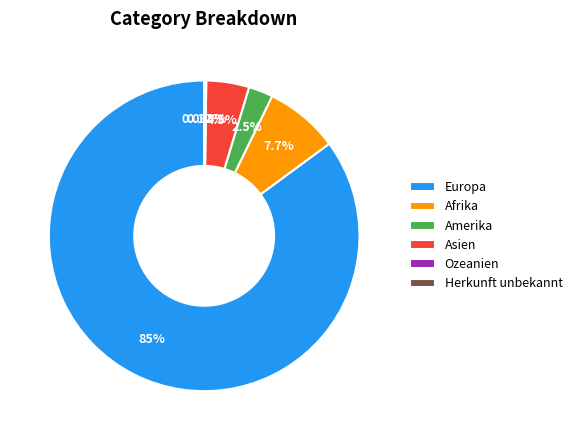

Which category has the biggest portion of the pie?

Europa